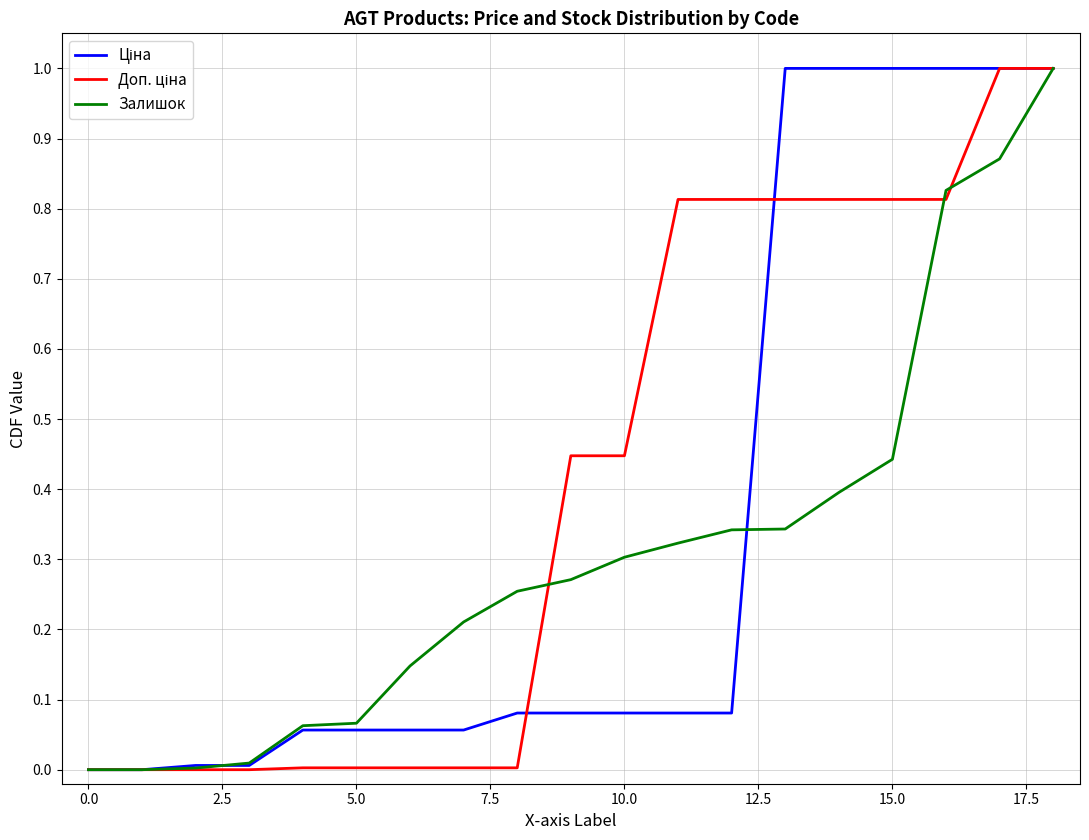

What is the maximum value for Залишок?

1.0